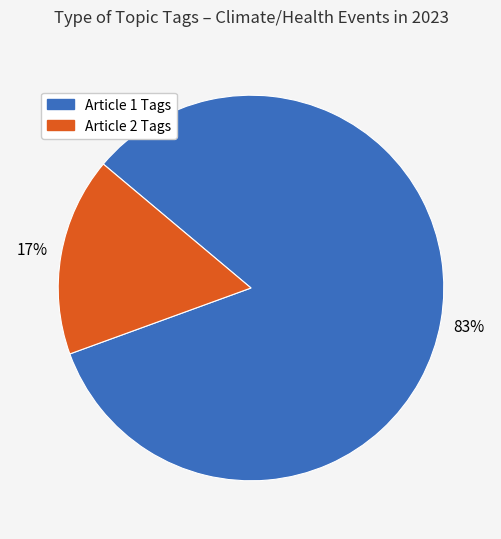

To the nearest percent, what is the average slice percentage?

50%